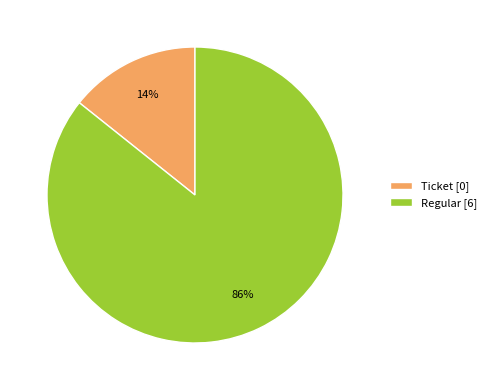

To the nearest percent, what is the average slice percentage?

50%